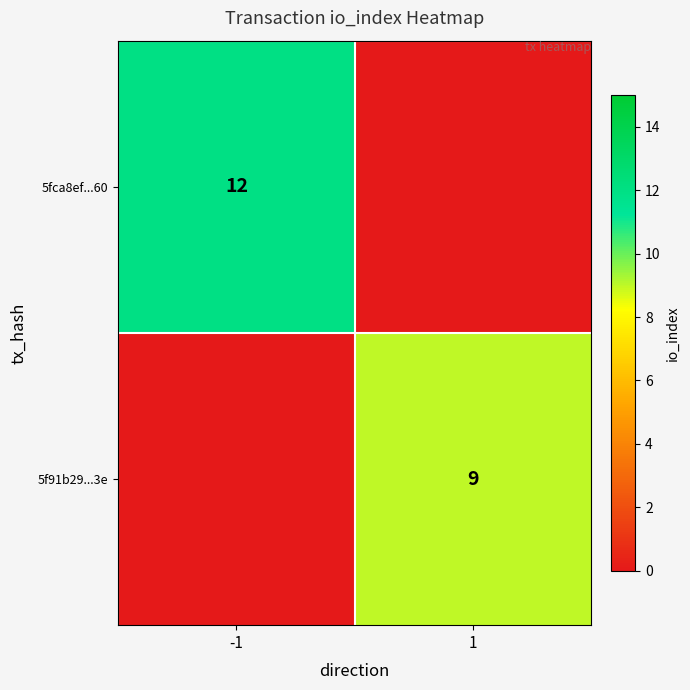

What is the total value across all series at 1?

9